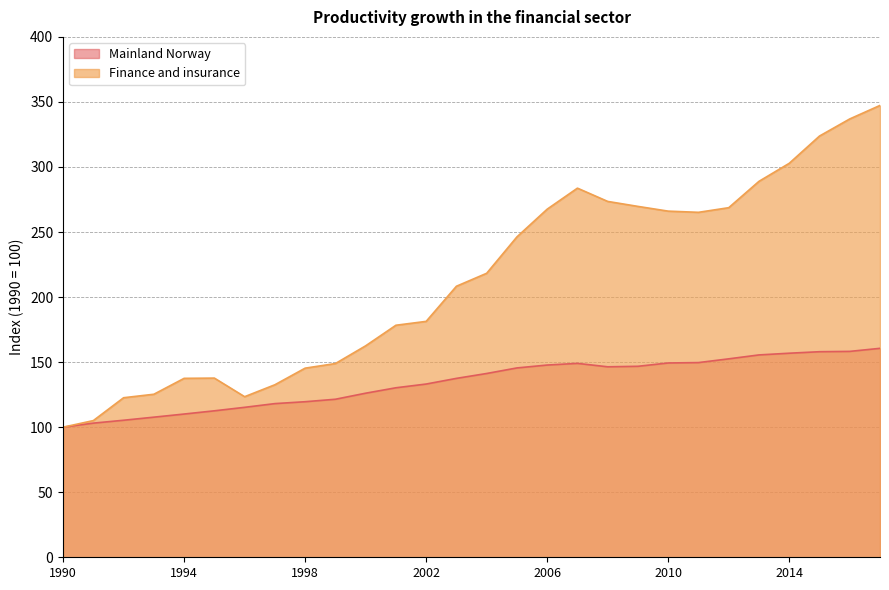

What is the total value across all series at 1996?

238.7